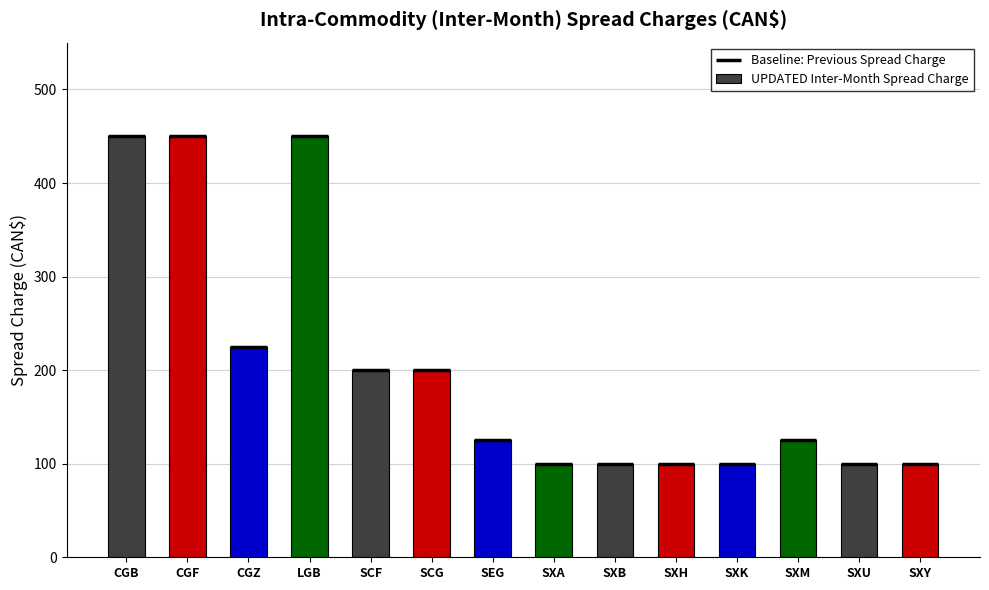

Reading right to left, extract all data points from this chart.

SXY=100	SXU=100	SXM=125	SXK=100	SXH=100	SXB=100	SXA=100	SEG=125	SCG=200	SCF=200	LGB=450	CGZ=225	CGF=450	CGB=450